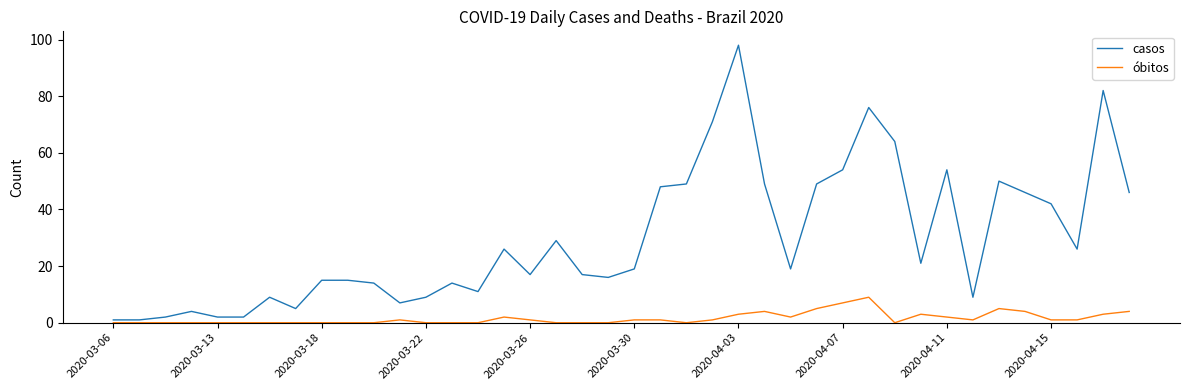

Reading left to right, transcribe all the data shown in this chart.

casos: 1	1	2	4	2	2	9	5	15	15	14	7	9	14	11	26	17	29	17	16	19	48	49	71	98	49	19	49	54	76	64	21	54	9	50	46	42	26	82	46
óbitos: 0	0	0	0	0	0	0	0	0	0	0	1	0	0	0	2	1	0	0	0	1	1	0	1	3	4	2	5	7	9	0	3	2	1	5	4	1	1	3	4